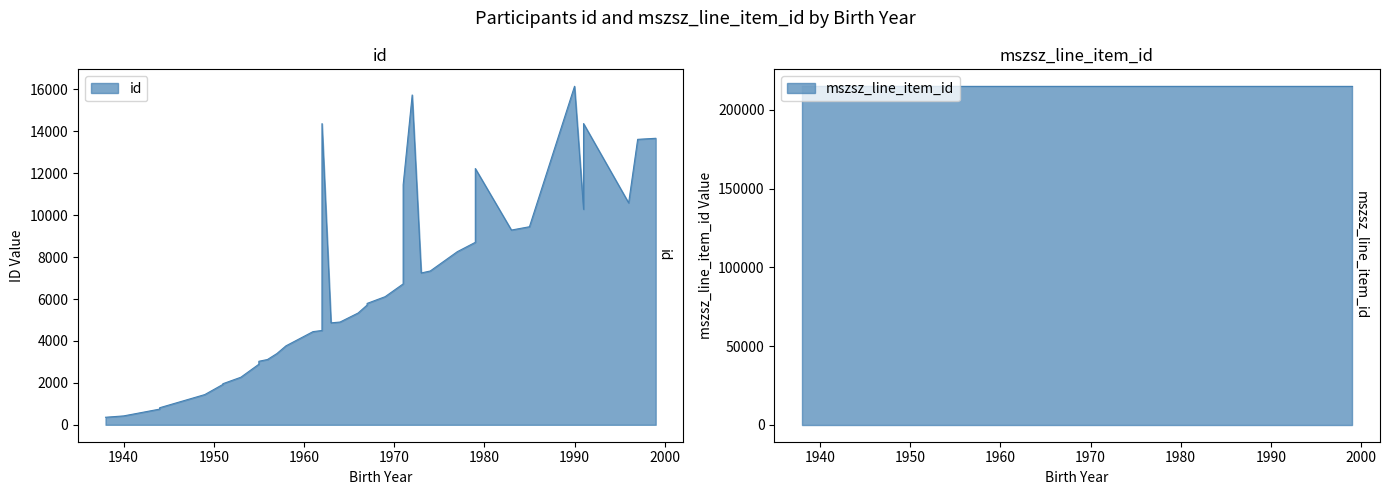

True or false: mszsz_line_item_id has more than 0 interior local peaks.

False